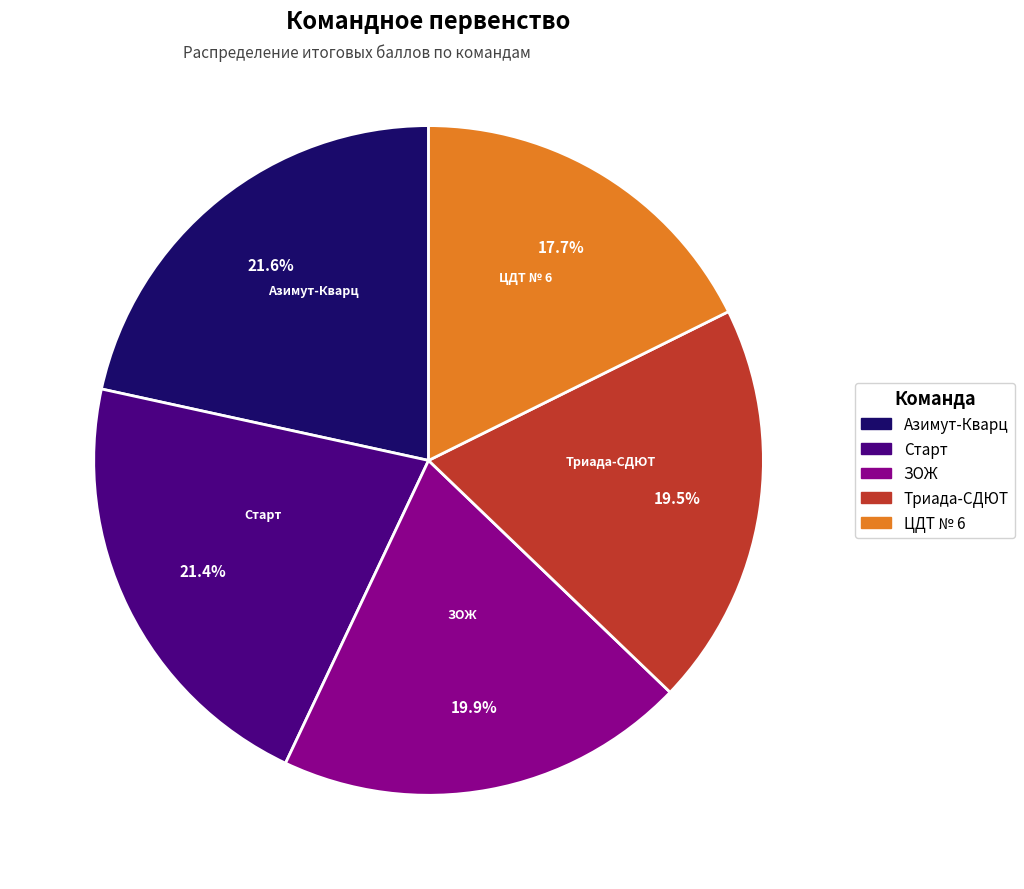

What percentage do ЦДТ № 6 and Триада-СДЮТ together represent?

37.2%